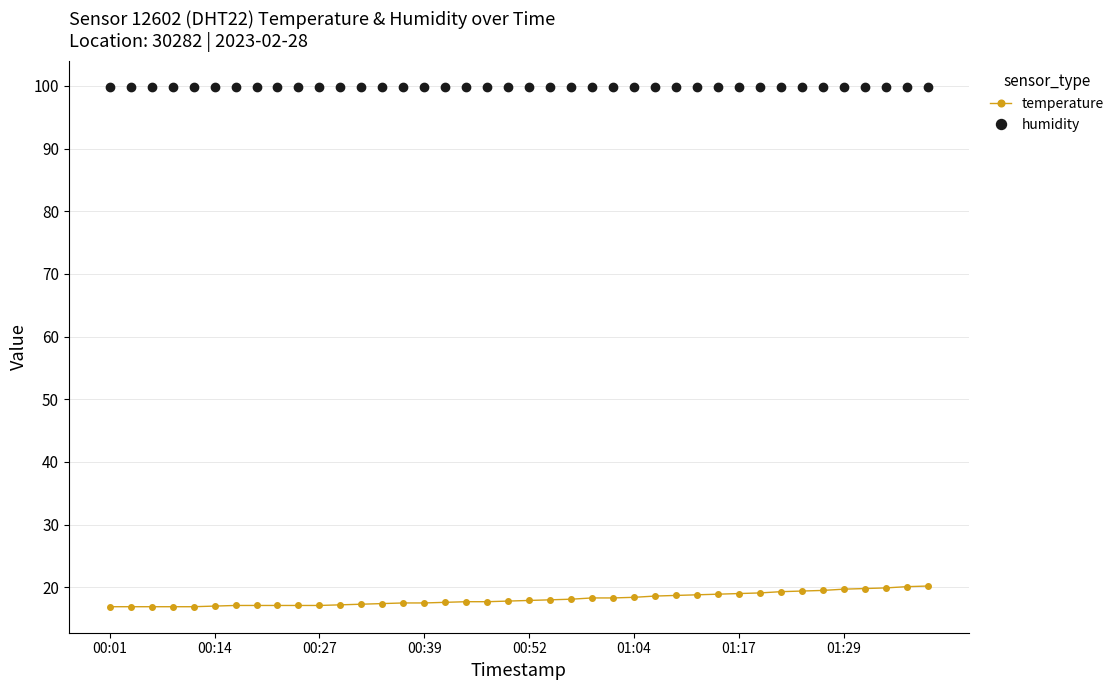

What is the average value of the humidity series?

99.9